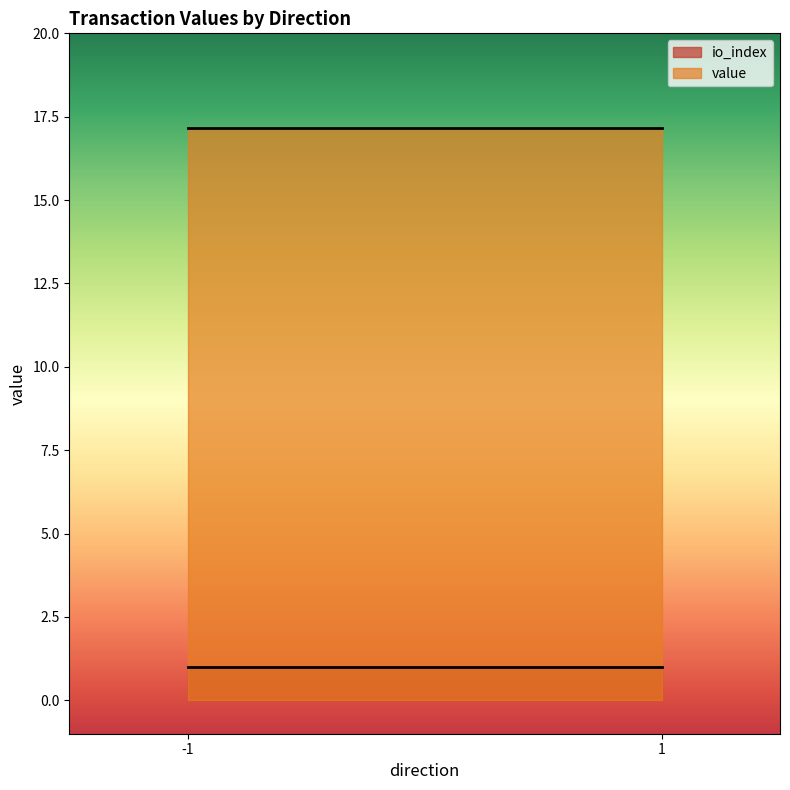

The value of io_index at -1 is -0.4. True or false?

False